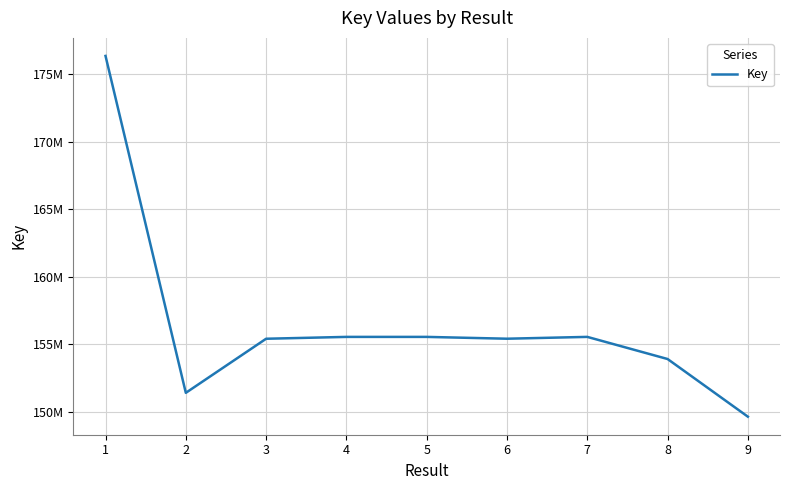

Is this an area chart (filled region under the line)?

No